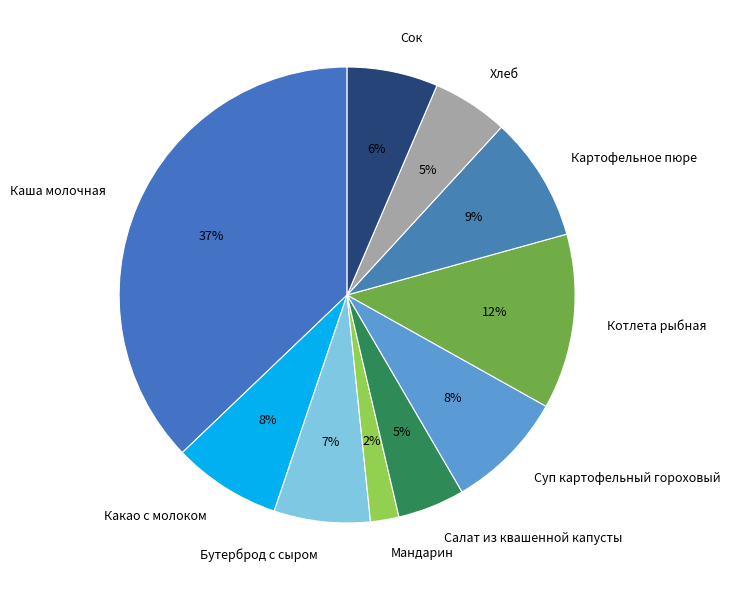

True or false: Каша молочная accounts for 37% of the total.

True